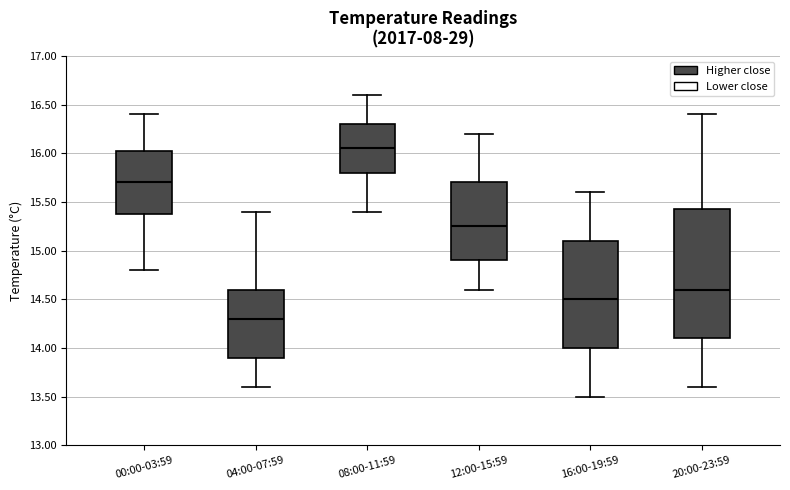

Where does the upper whisker of the box for 20:00-23:59 end on the y-axis? The values are not printed on the chart, so give them approximately, as read against the axis.

16.40